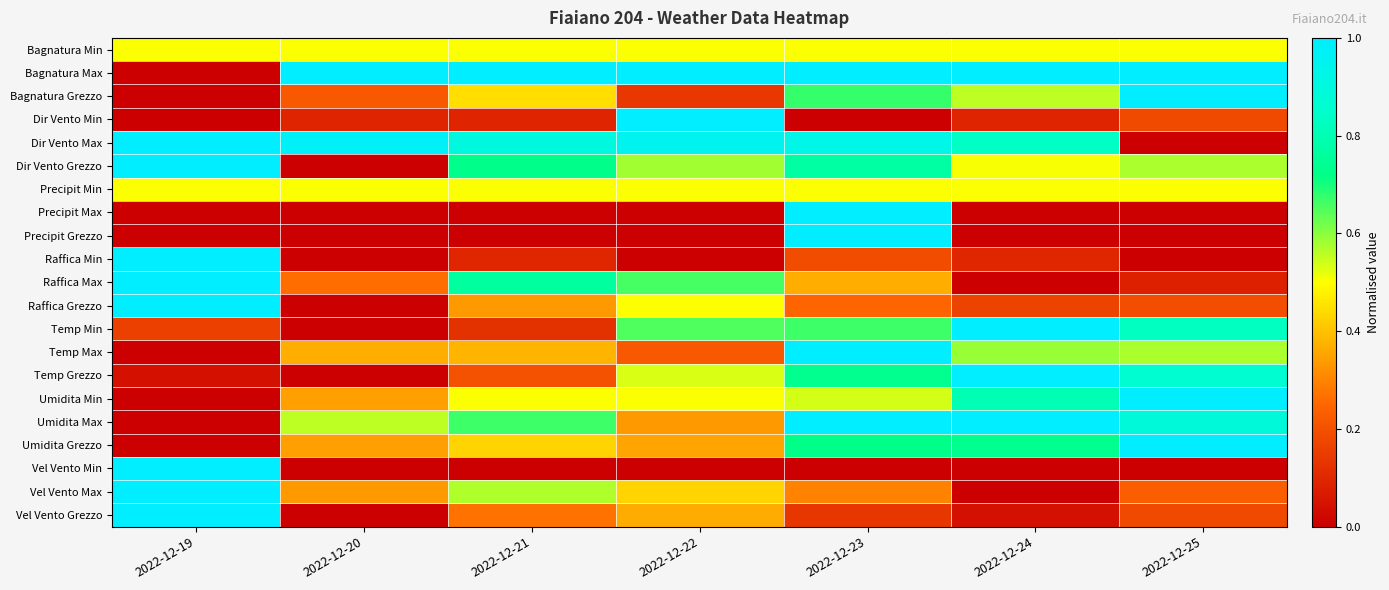

Rank the series at 2022-12-20 from highest to lowest value.

Bagnatura Max, Dir Vento Max, Umidita Max, Bagnatura Min, Precipit Min, Temp Max, Umidita Grezzo, Umidita Min, Vel Vento Max, Raffica Max, Bagnatura Grezzo, Dir Vento Min, Dir Vento Grezzo, Precipit Max, Precipit Grezzo, Raffica Min, Raffica Grezzo, Temp Min, Temp Grezzo, Vel Vento Min, Vel Vento Grezzo